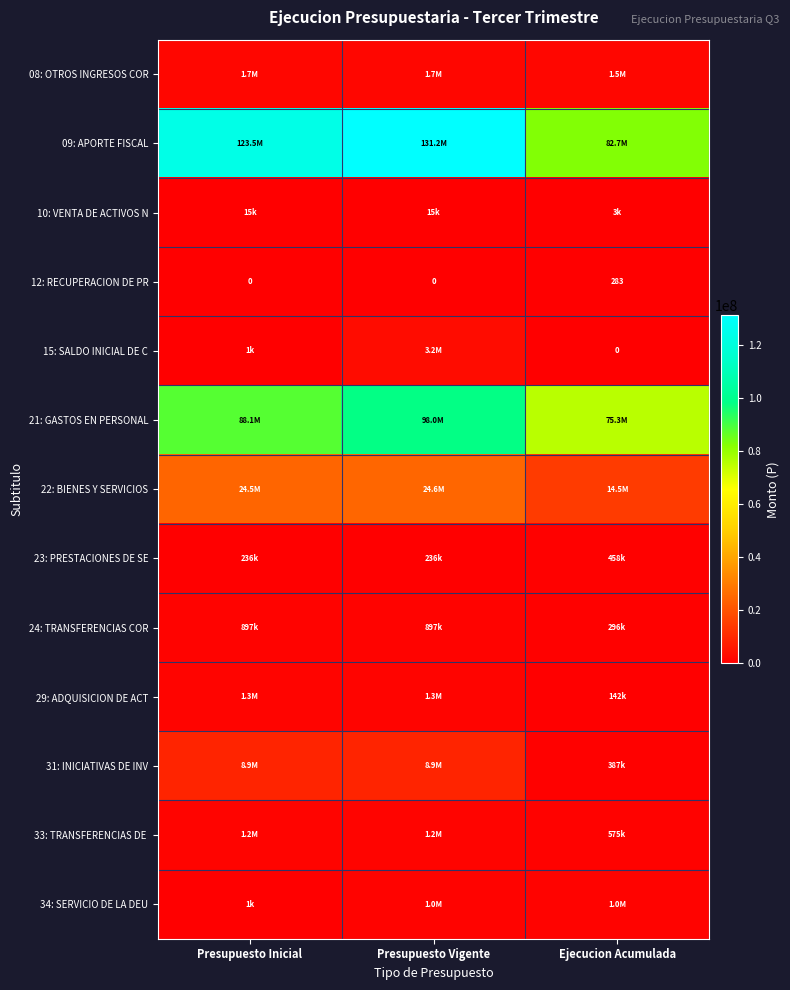

What is the sum of all 12: RECUPERACION DE PR values?

283